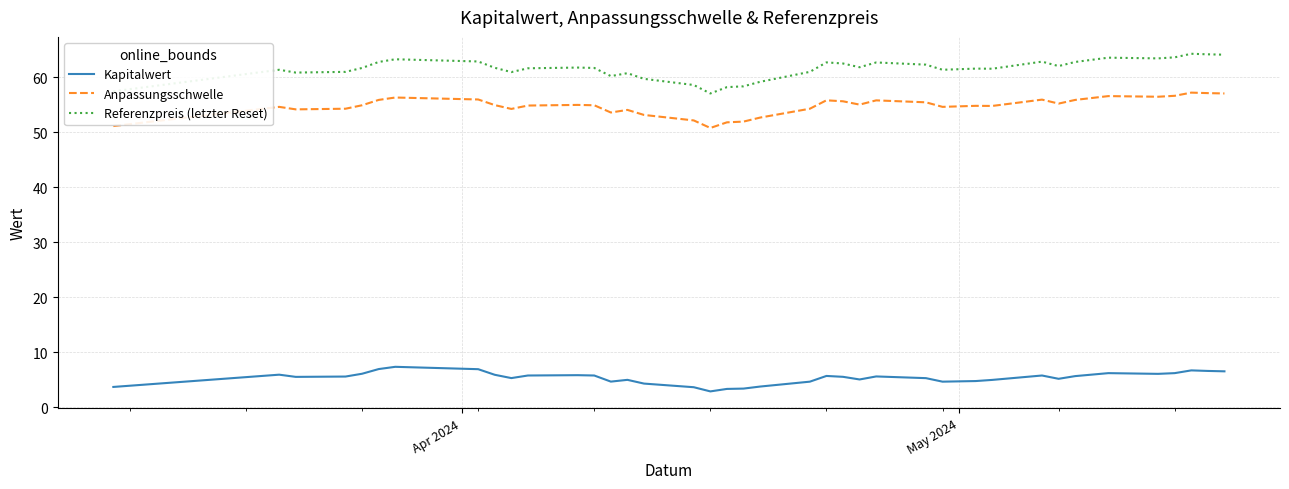

In Anpassungsschwelle, how many points are lower than both neighbors (excluding endpoints)?

9